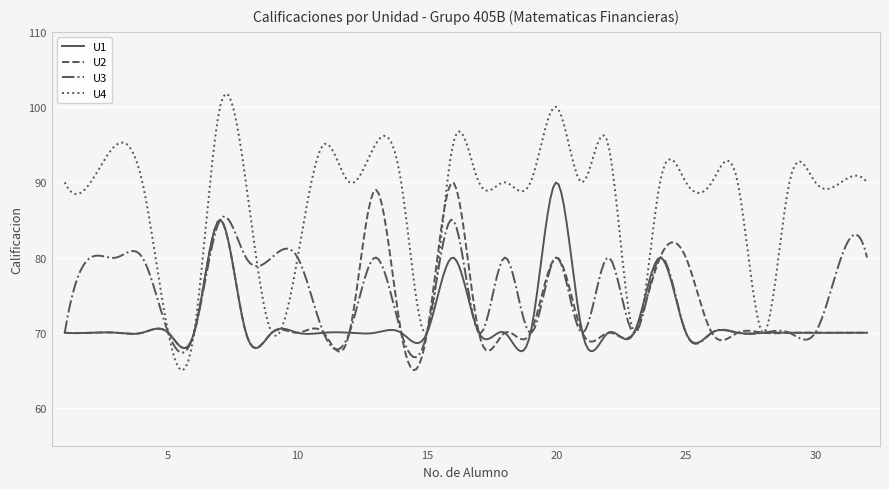

What is the smallest value displayed?

65.0